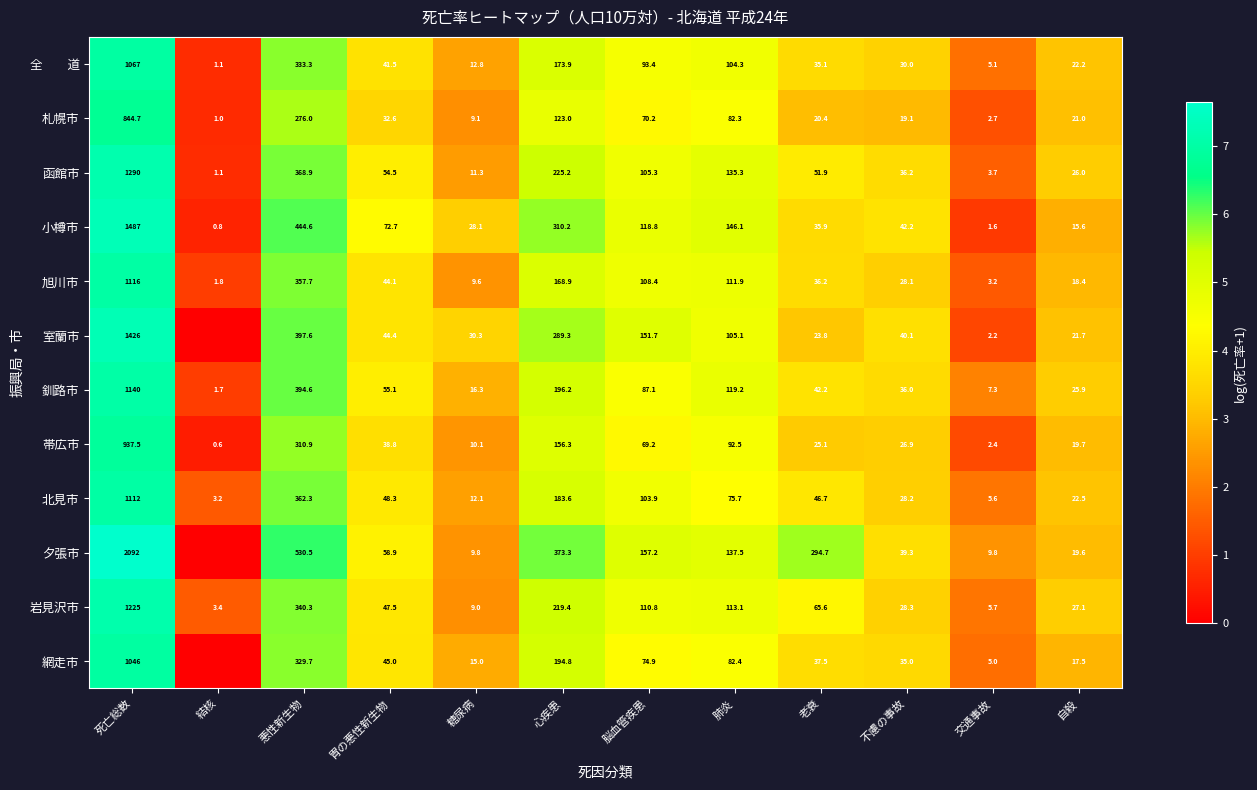

What value does the 釧路市 series have at 心疾患?

5.3